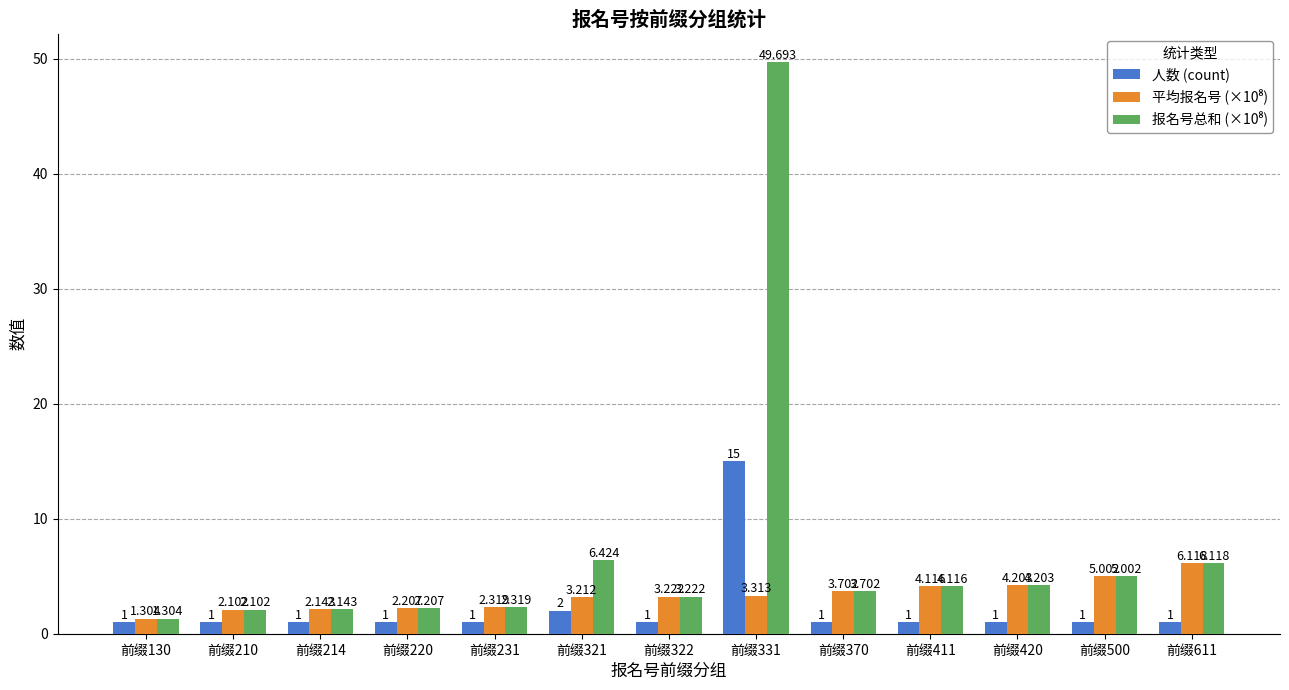

What value does the 人数 (count) series have at 前缀331?

15.0